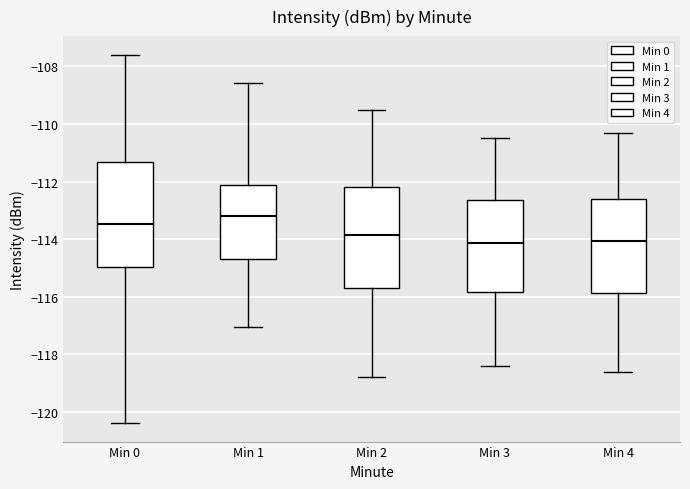

Which box's median line is the highest?

Min 1